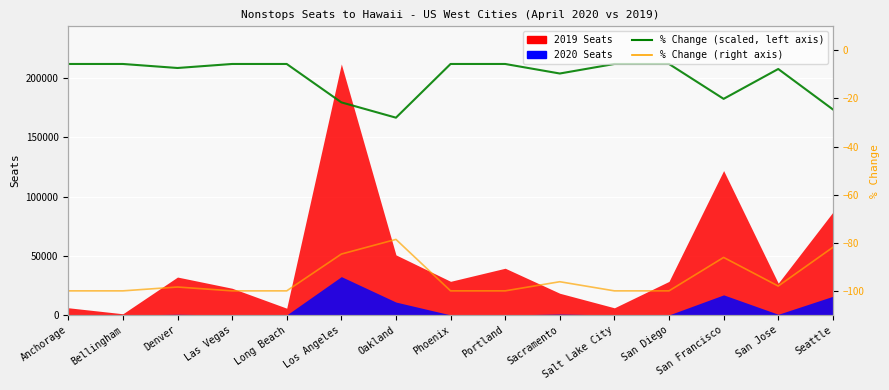

What is the total value across all series at San Francisco?

182470.9